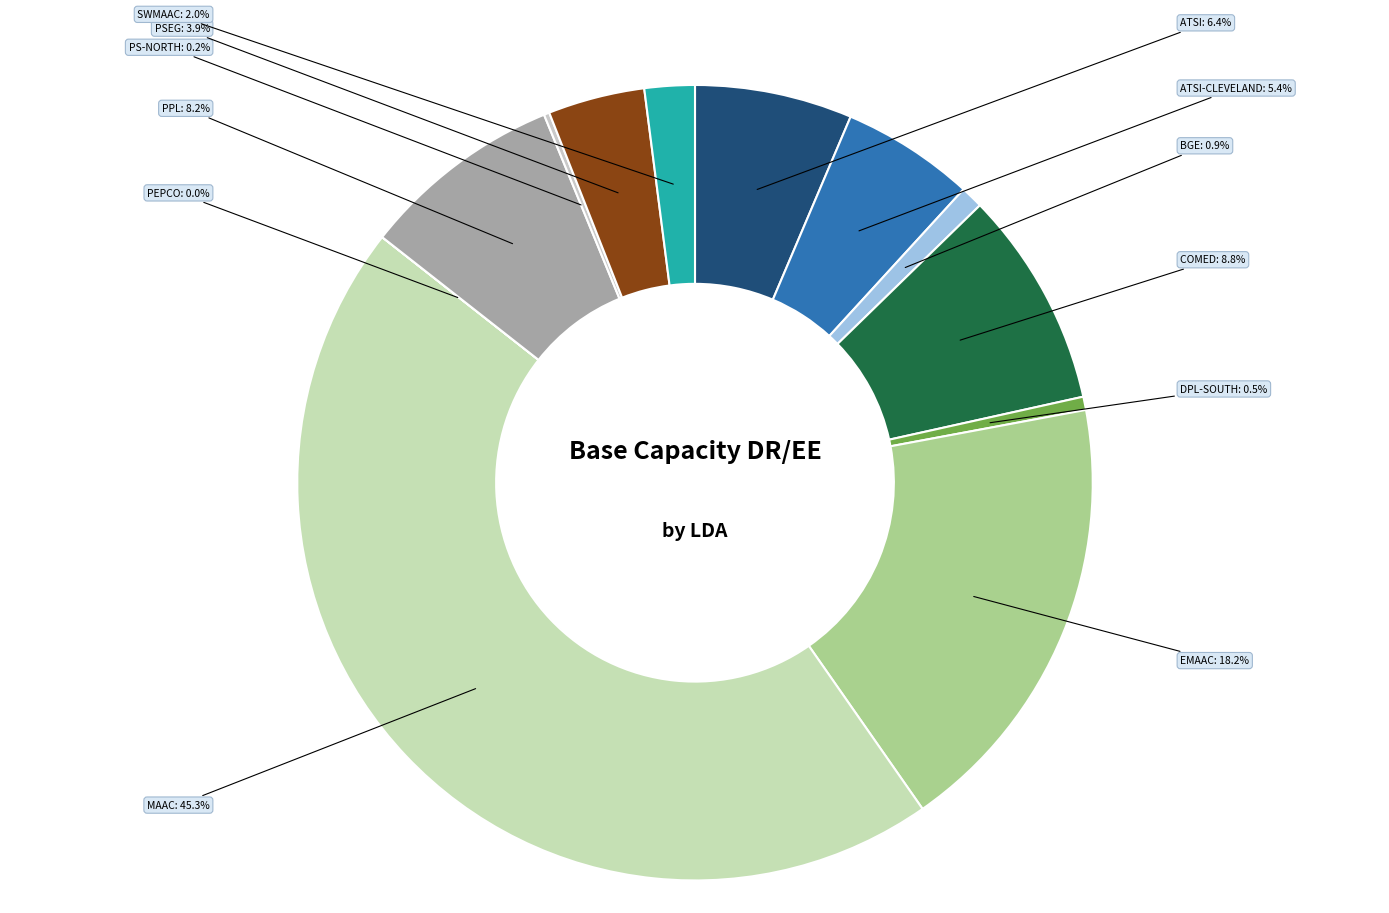

What is the ratio of the value at PPL to the value at MAAC?

0.2